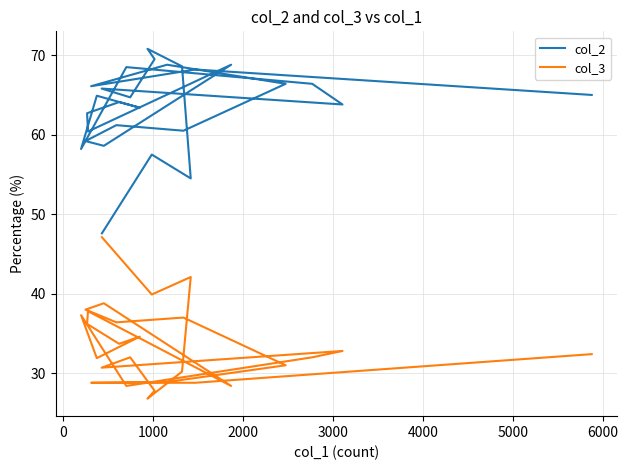

True or false: col_2 and col_3 cross at least once.

False